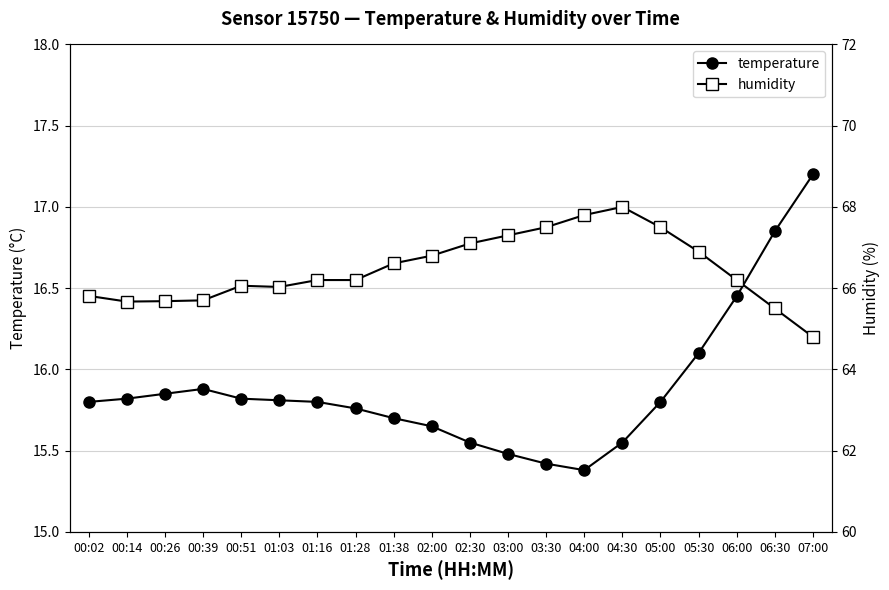

Which series has the largest total across all categories?

humidity